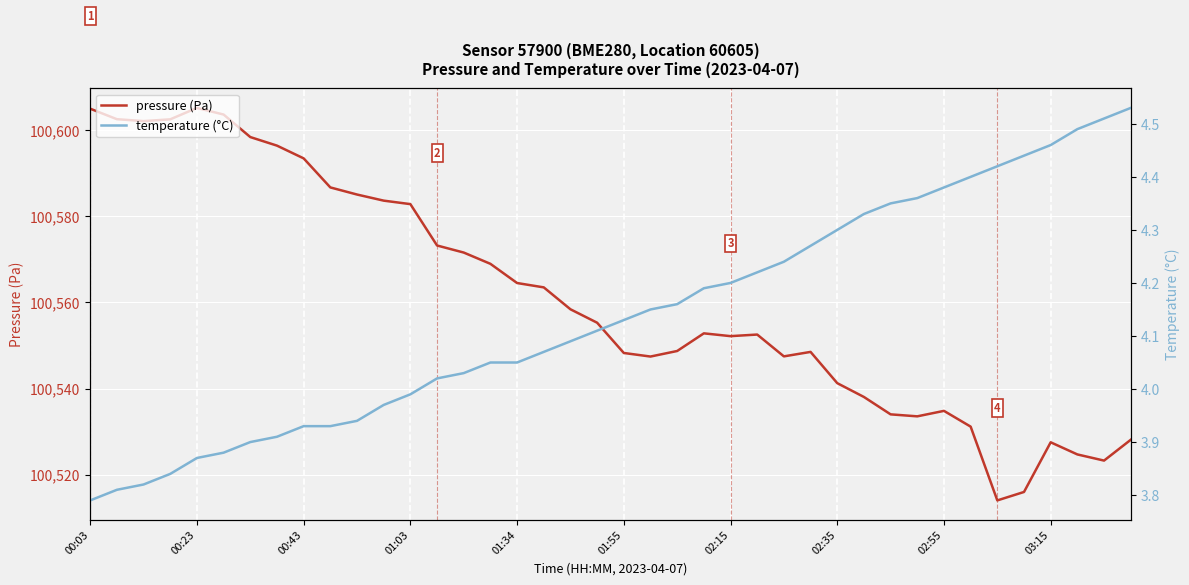

Which series has the widest spread of values?

pressure (Pa)